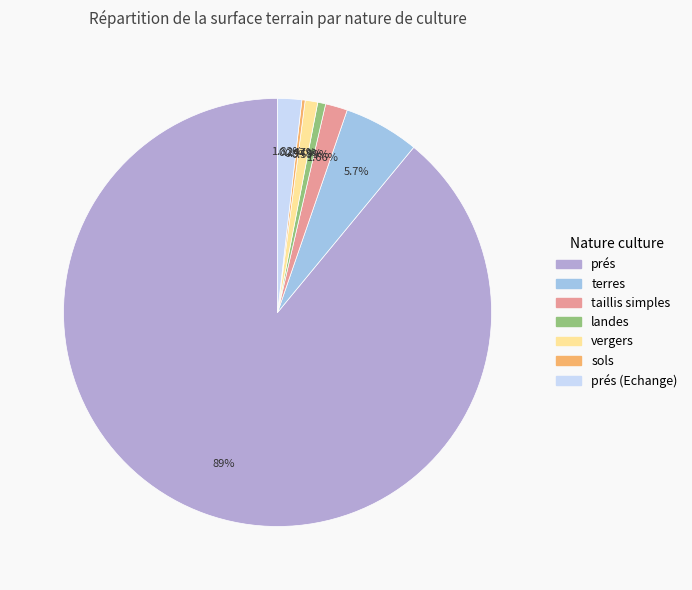

To the nearest percent, what is the average slice percentage?

14%